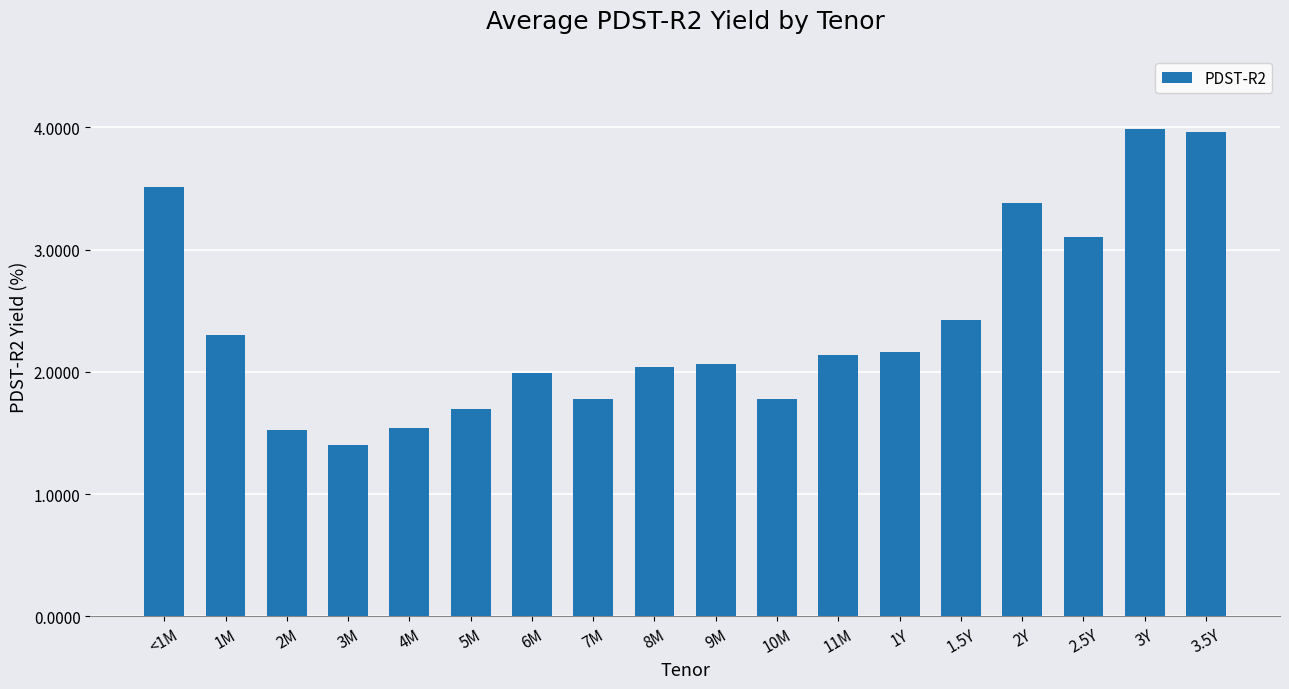

What is the average value?

2.4